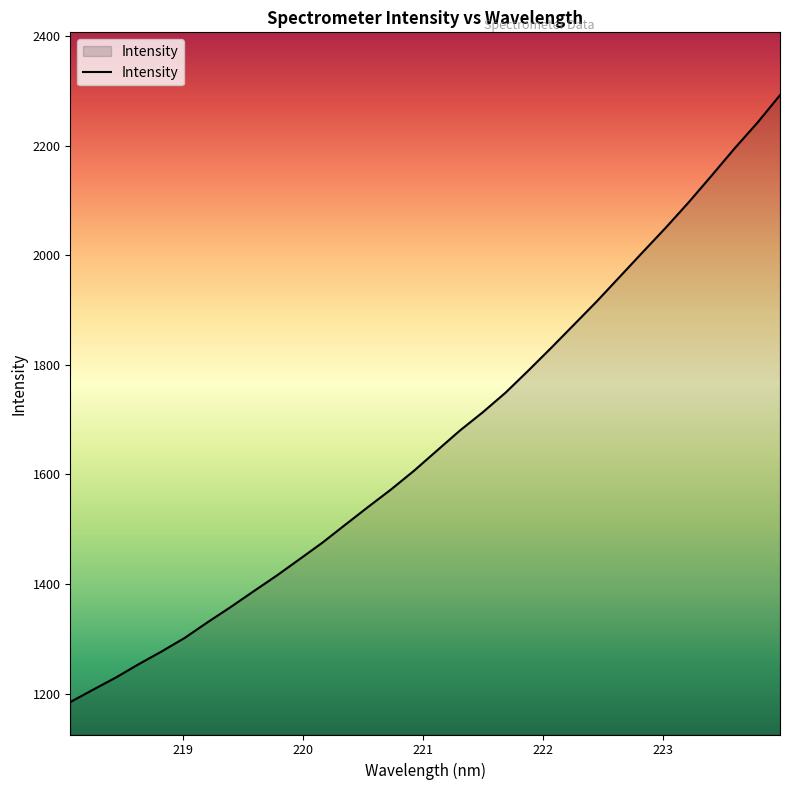

What is the greatest value displayed?

2292.3